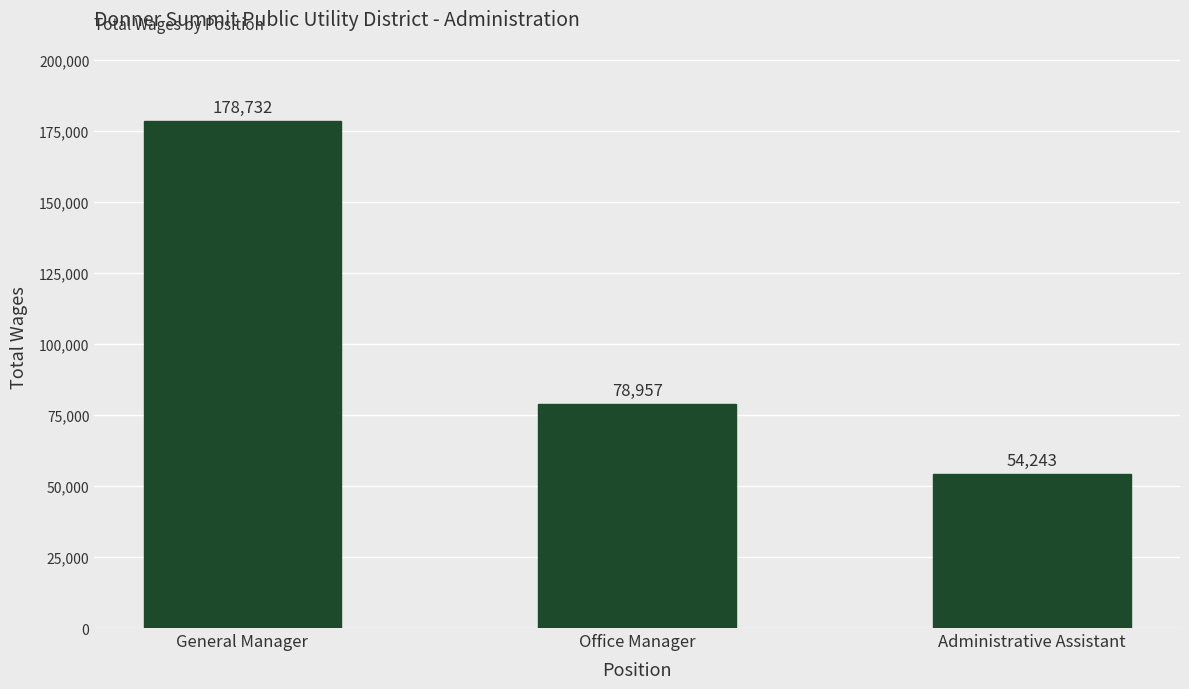

What is the label of the 3rd bar from the right?

General Manager